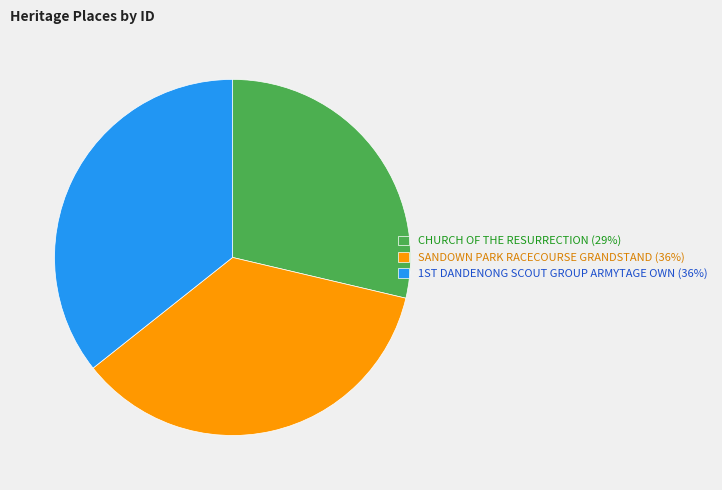

Count the number of slices in the pie.

3